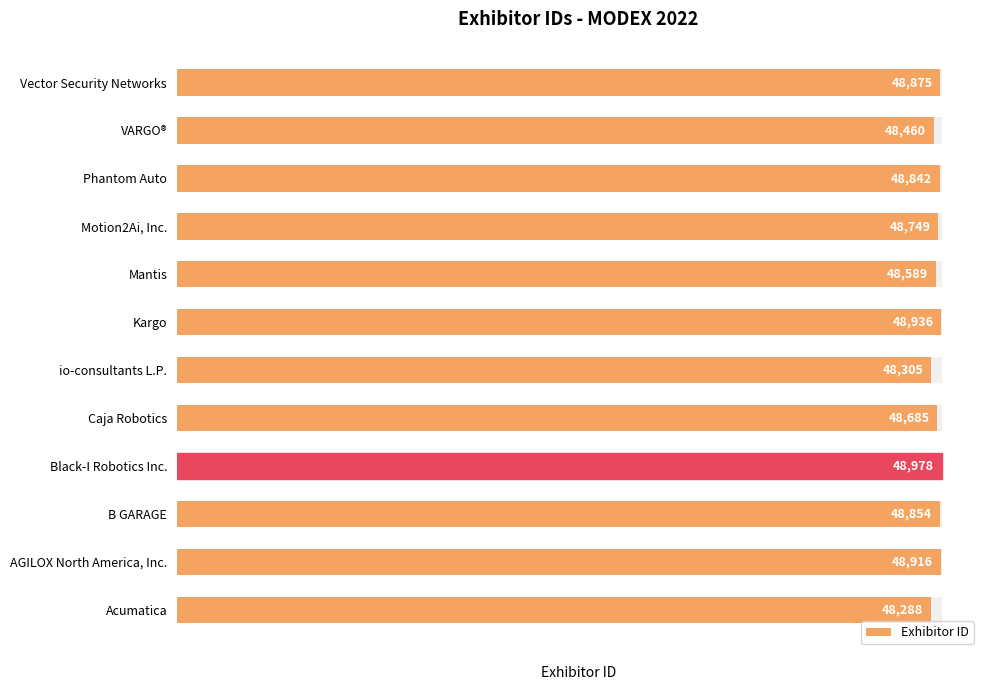

True or false: the data shows 84767 at 4.

False